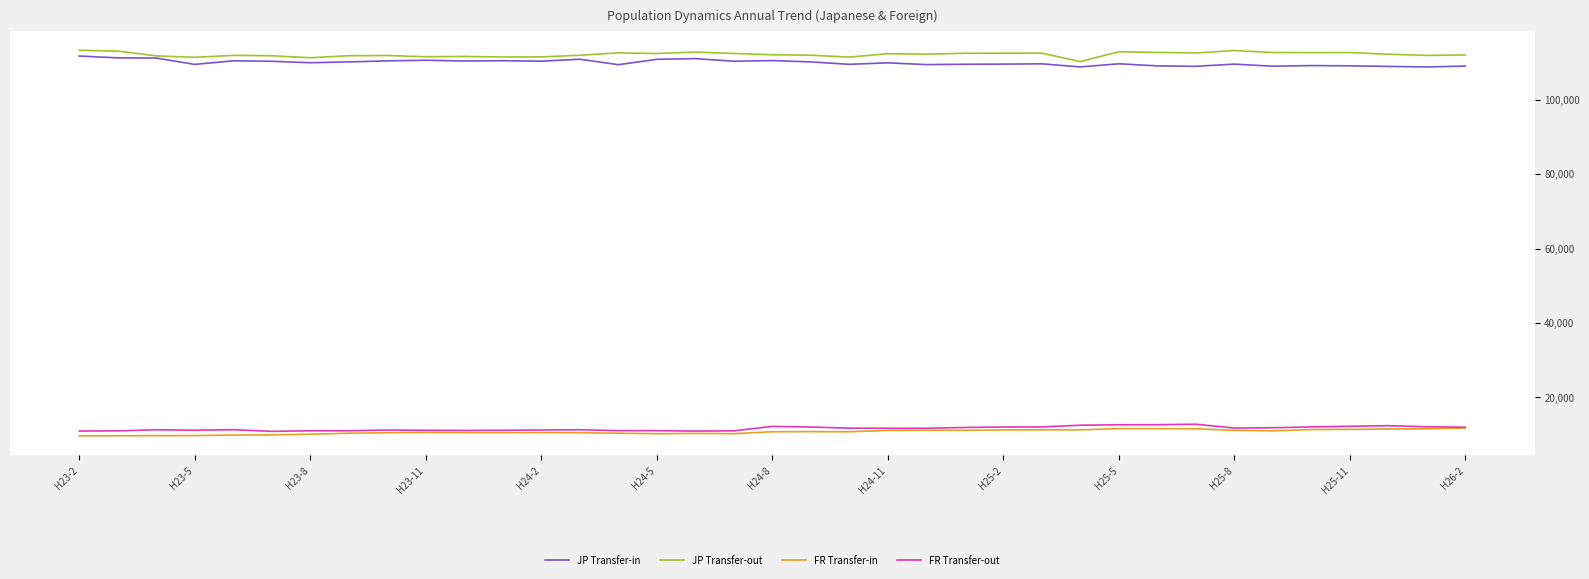

How many lines are shown in the chart?

4